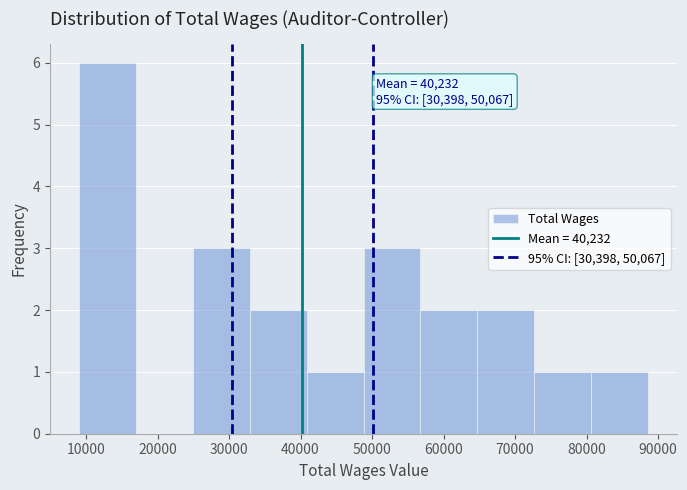

Which range on the x-axis has the tallest bar?

9000 to 17000